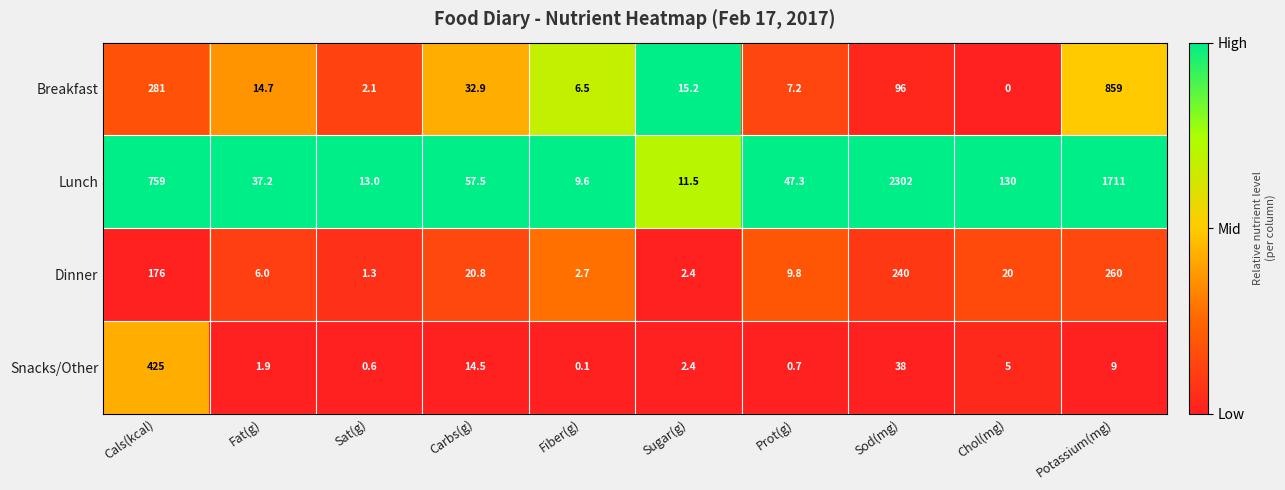

List the series in order of their peak value, highest first.

Lunch, Breakfast, Snacks/Other, Dinner